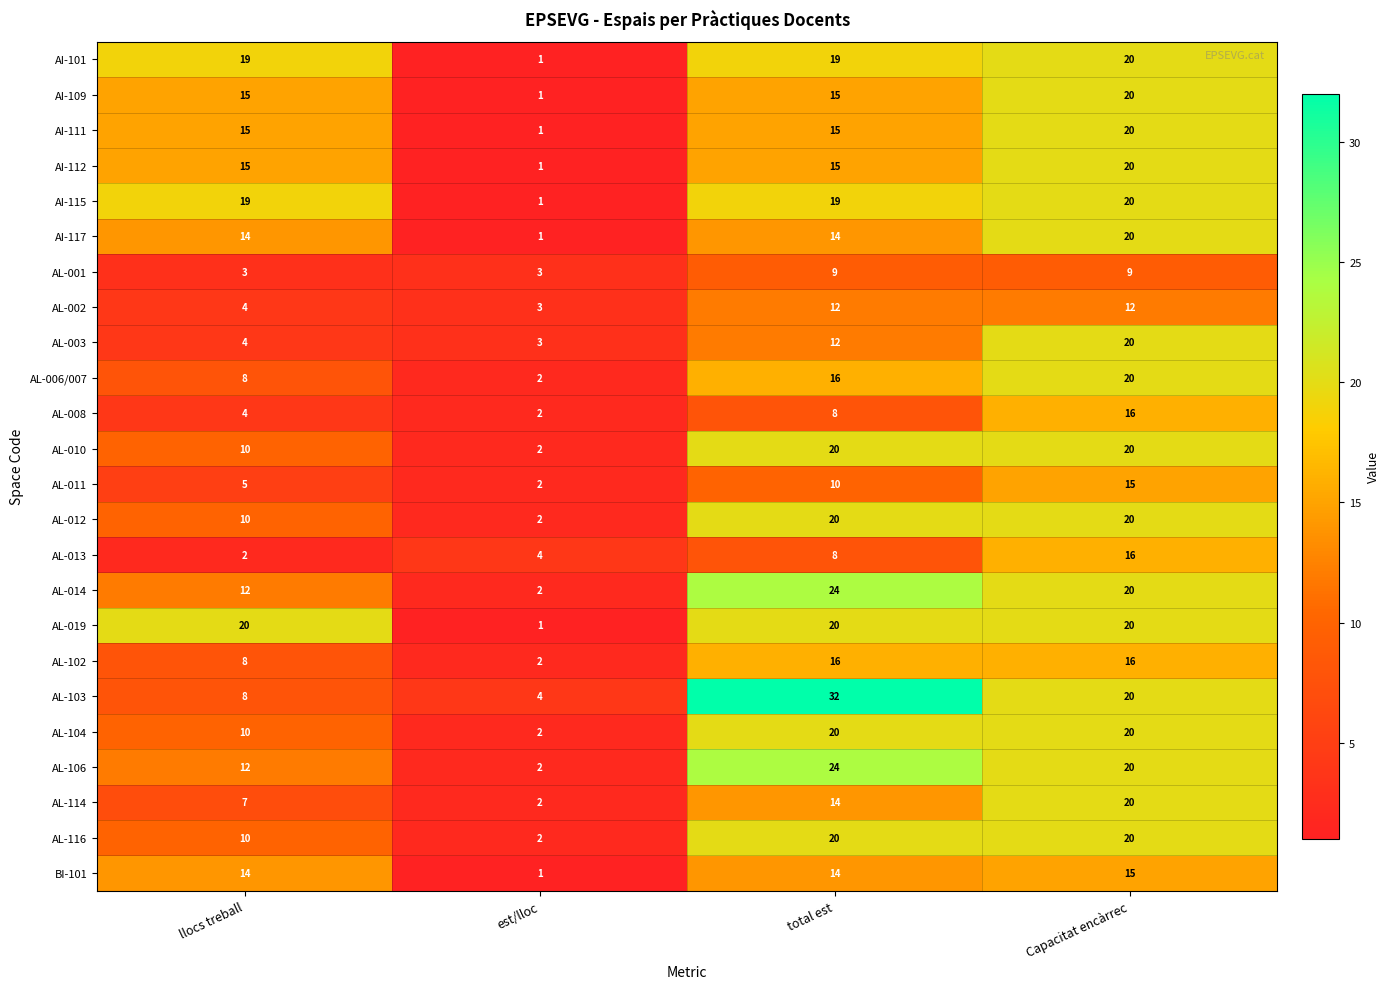

How many data points in AL-008 are less than 8?

2